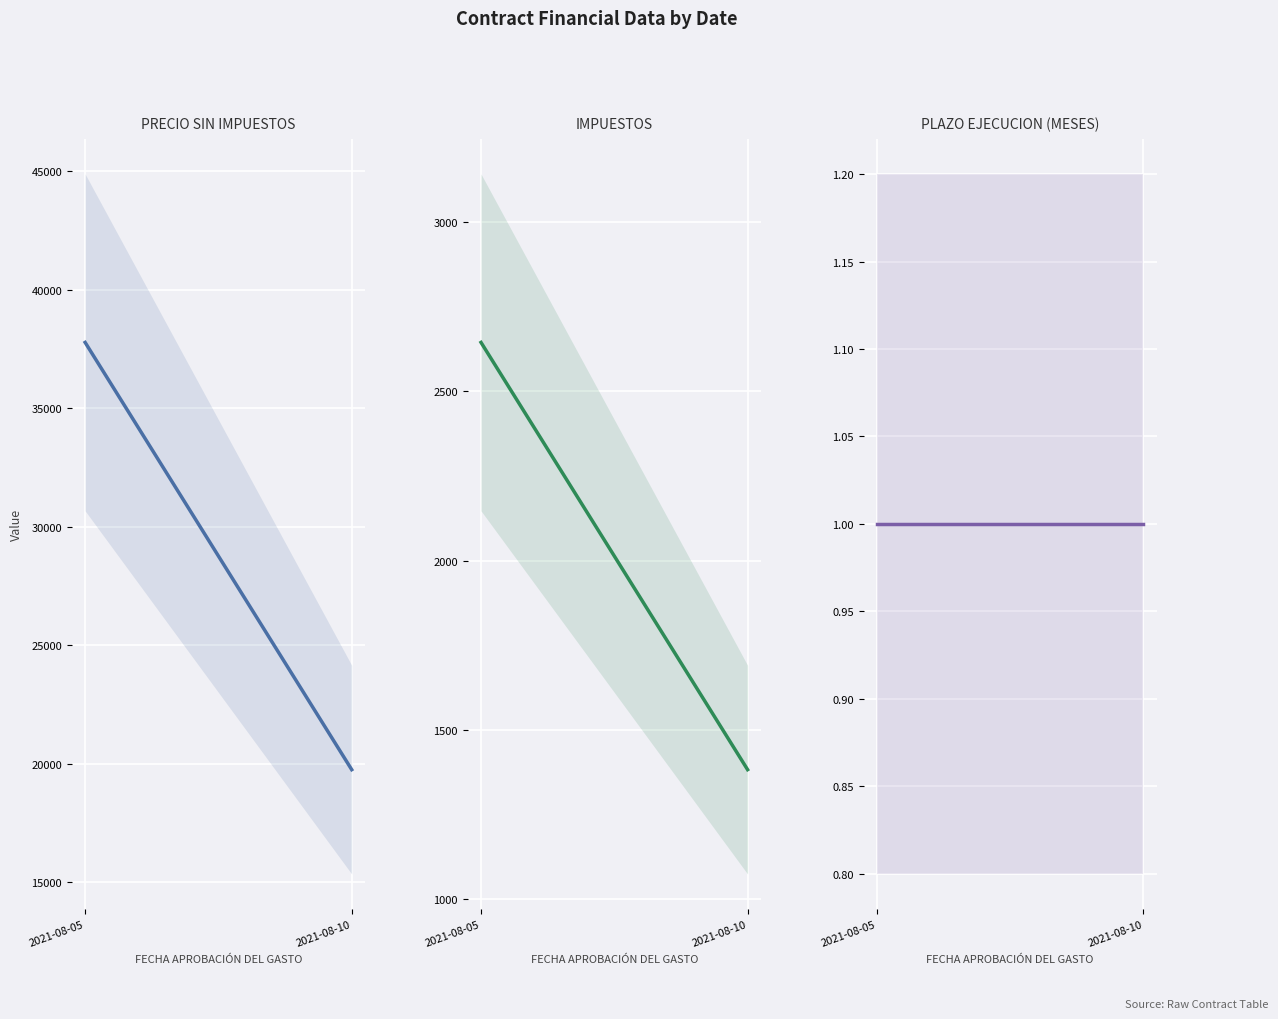

What are all the series names shown in the legend?

PRECIO SIN IMPUESTOS, IMPUESTOS, PLAZO EJECUCION (MESES)